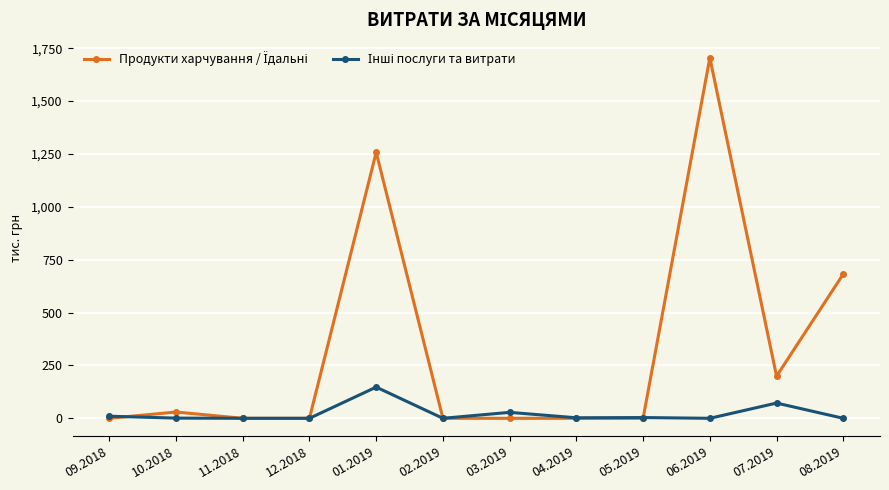

How many series are shown in this chart?

2